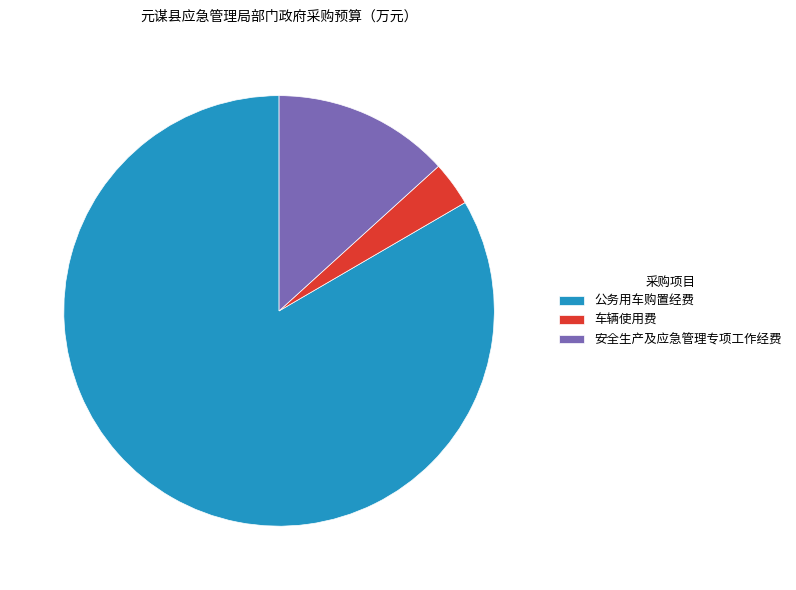

Does any single category account for the majority?

Yes